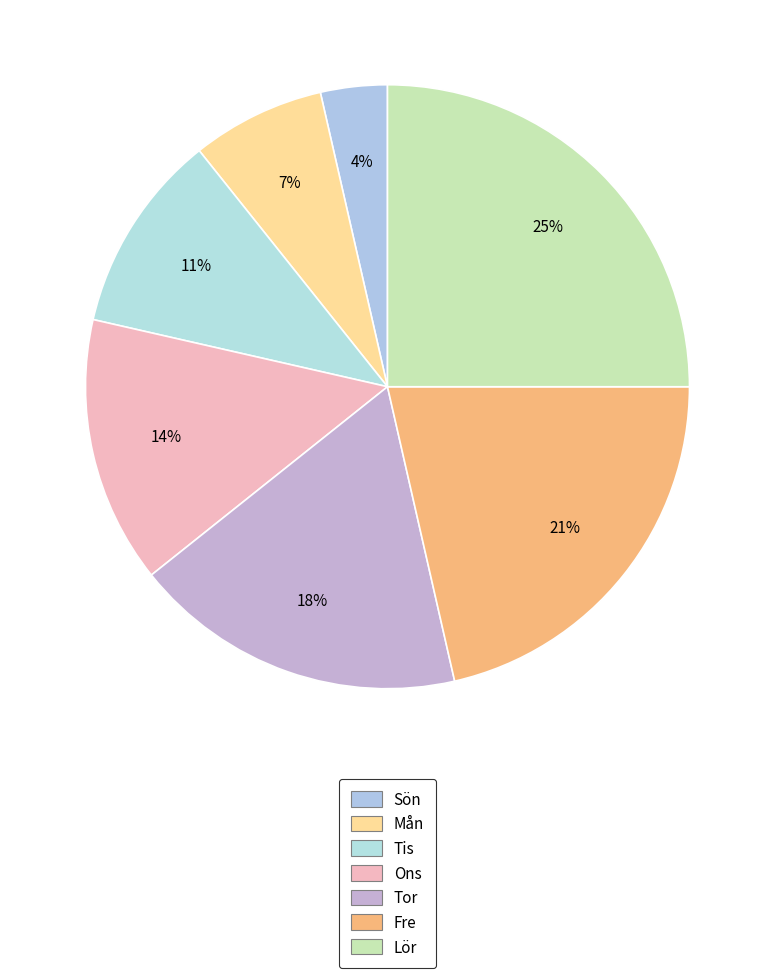

To the nearest percent, what portion does Ons represent?

14%